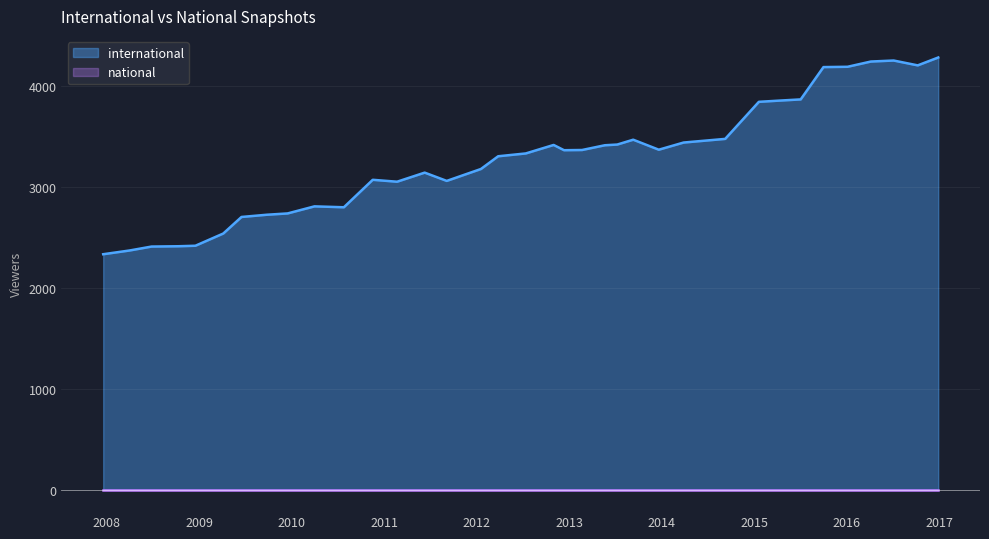

What is the greatest value displayed?

4278